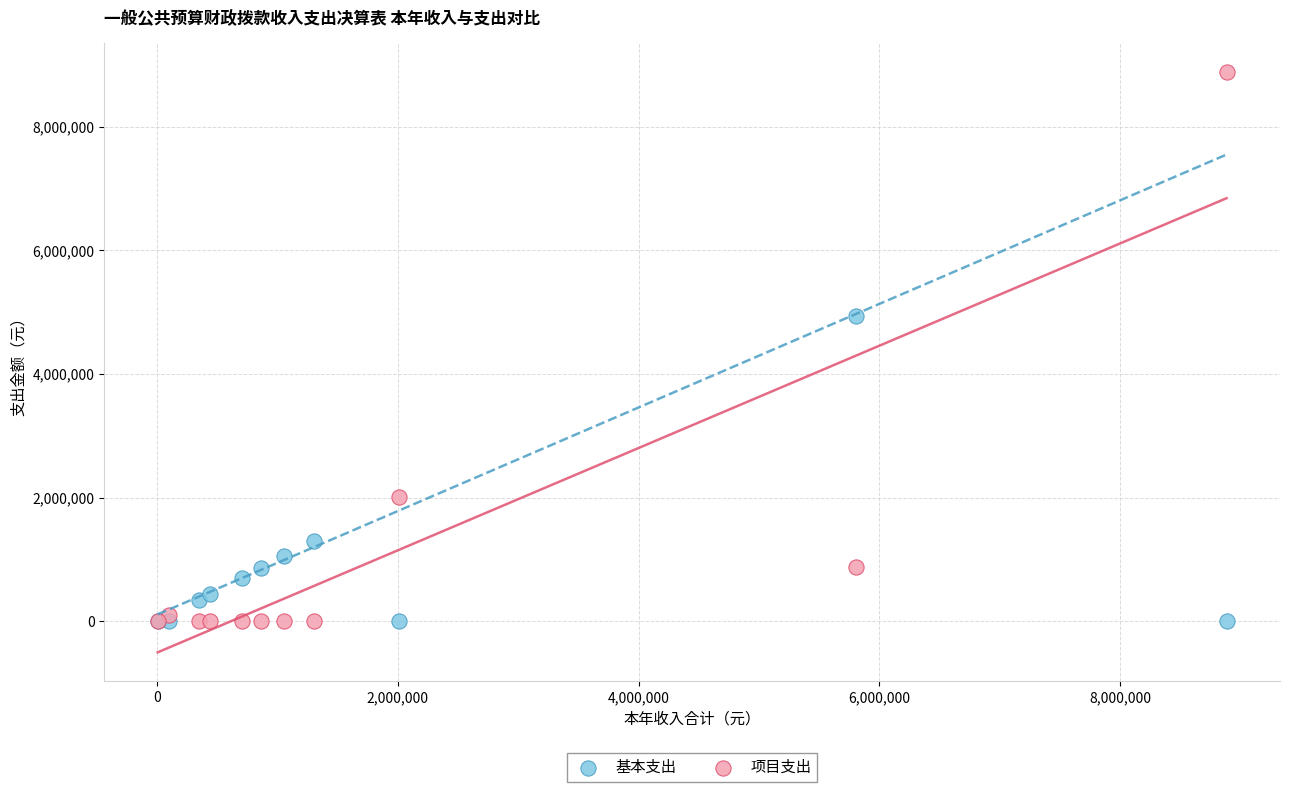

In the 基本支出 series, what Y value is closest to 2467342?

1301424.4